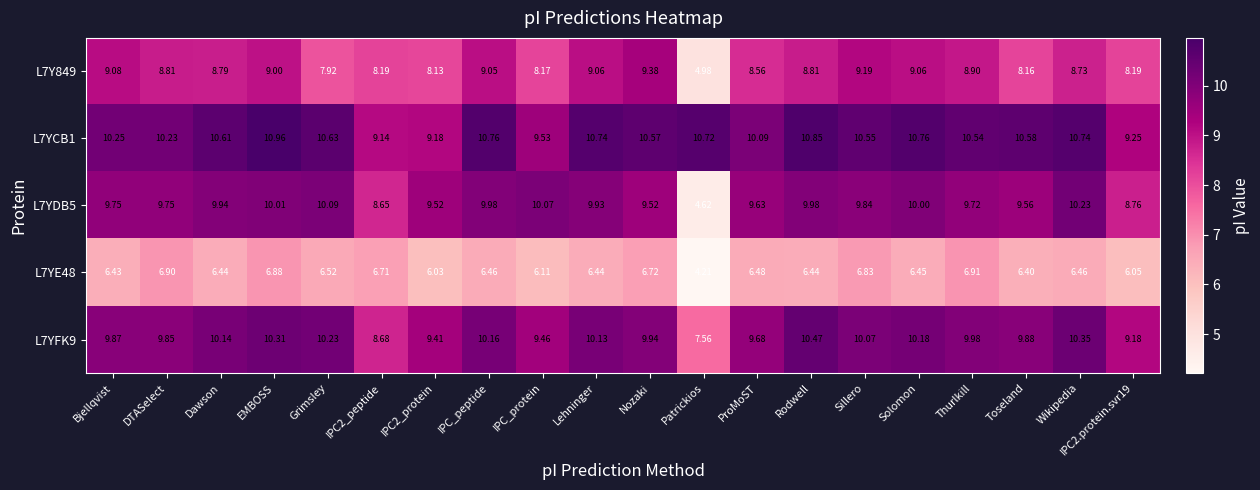

Which category has the highest value in the L7YE48 series?

Thurlkill